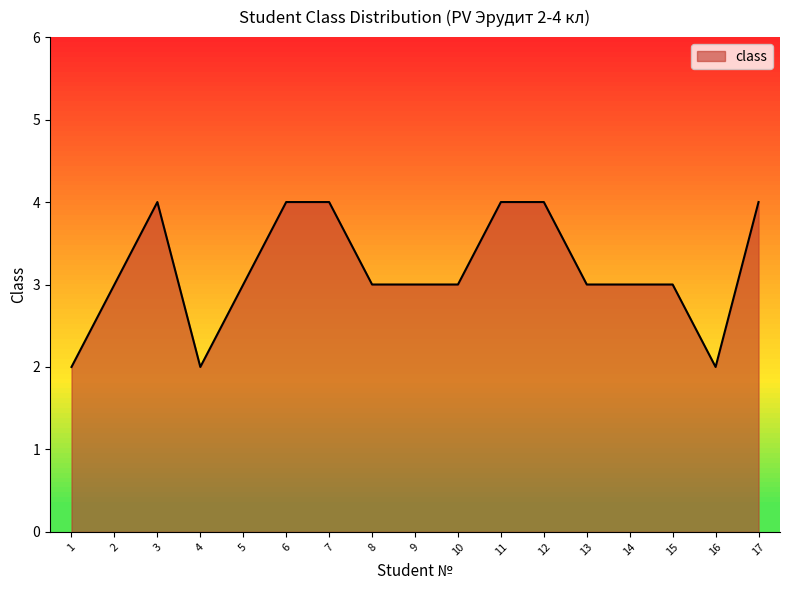

Approximately how many times larger is the value at 11 compared to 10?

1.3